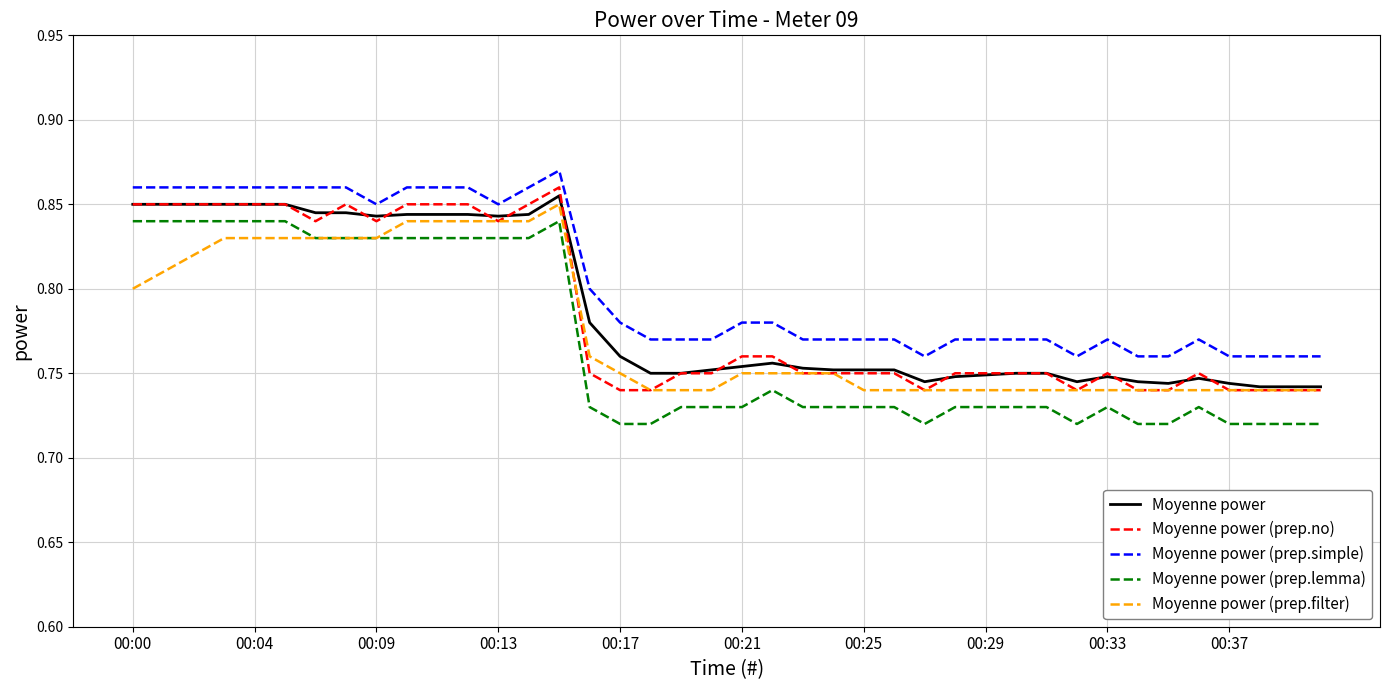

True or false: Moyenne power (prep.simple) and Moyenne power (prep.lemma) cross at least once.

False